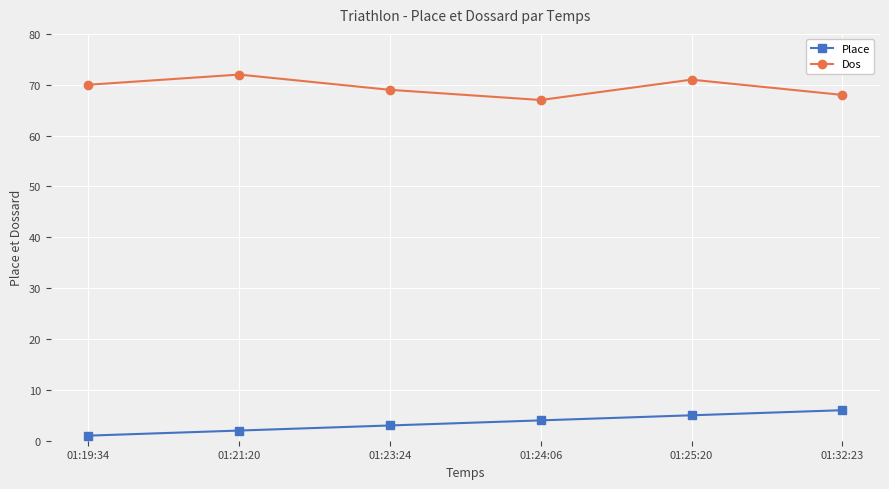

Does the chart display data point markers on the line(s)?

Yes